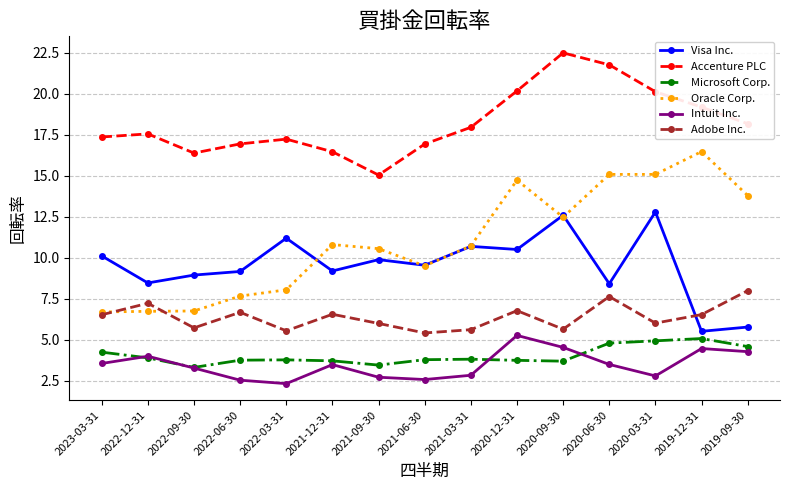

Which category has the highest value in the Adobe Inc. series?

2019-09-30